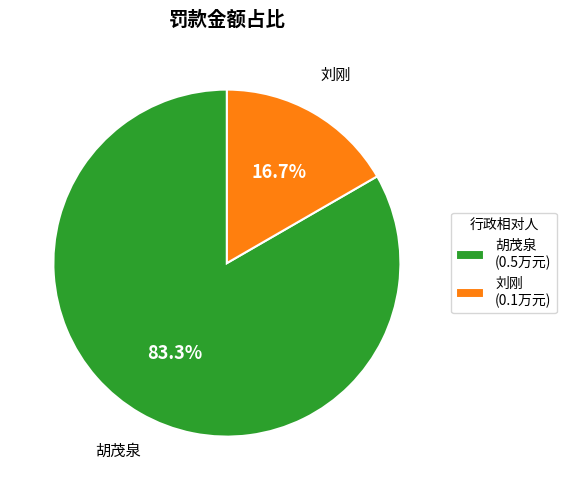

To the nearest percent, what is the difference between the largest and smallest slice percentages?

67%